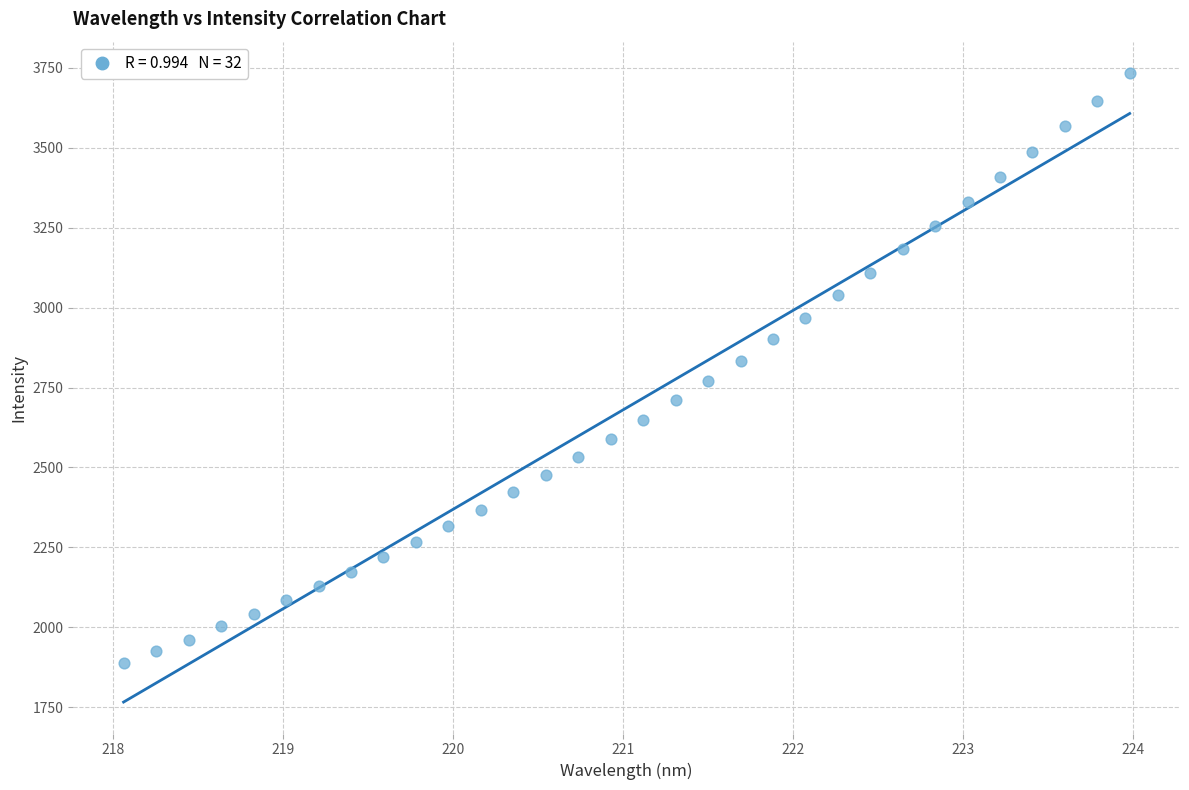

What is the range of X values (max minus min)?

5.9